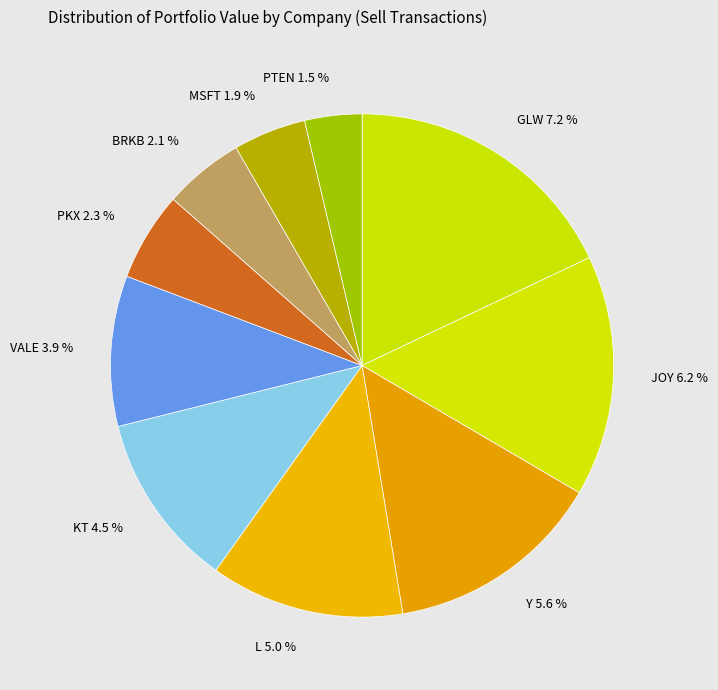

Does CORNING INC account for over 50% of the chart?

No